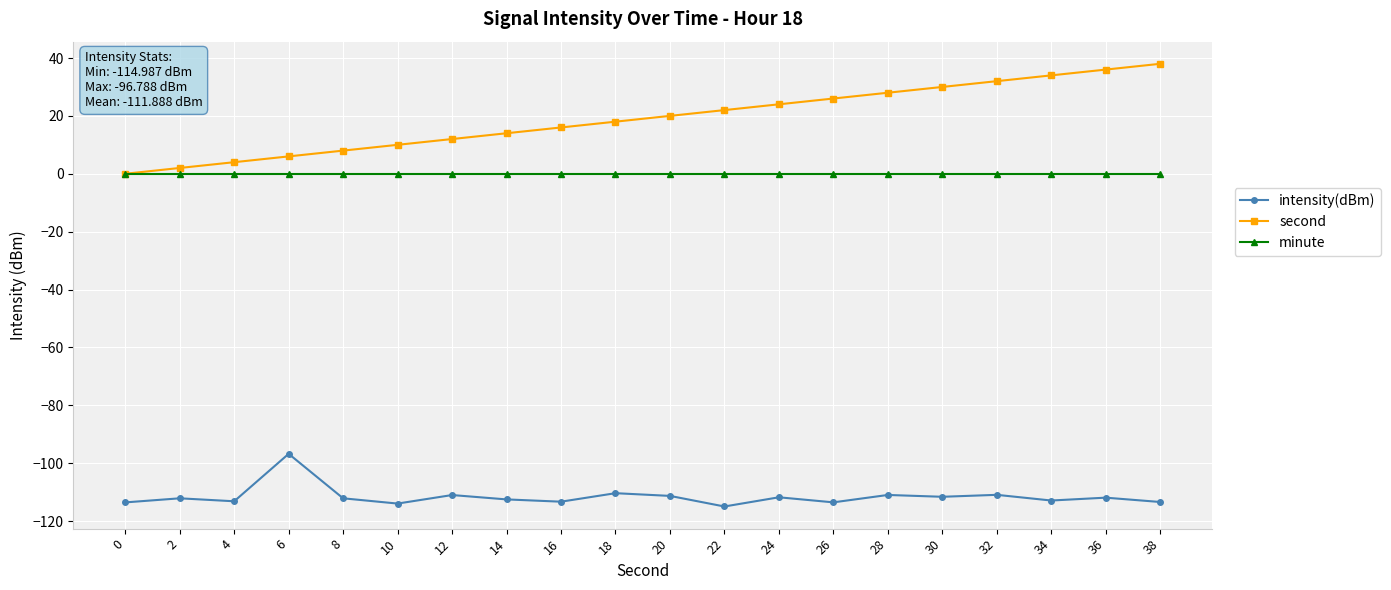

What is the value of the second point at the 19th from the left?

36.0